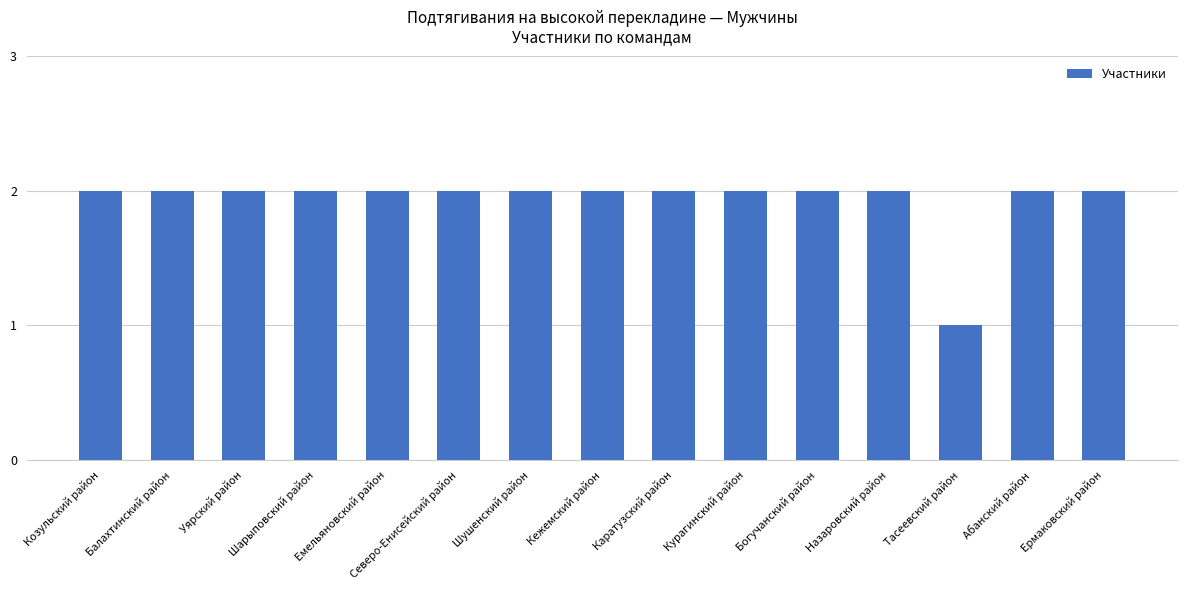

The chart shows a value of 1 at Тасеевский район. True or false?

True